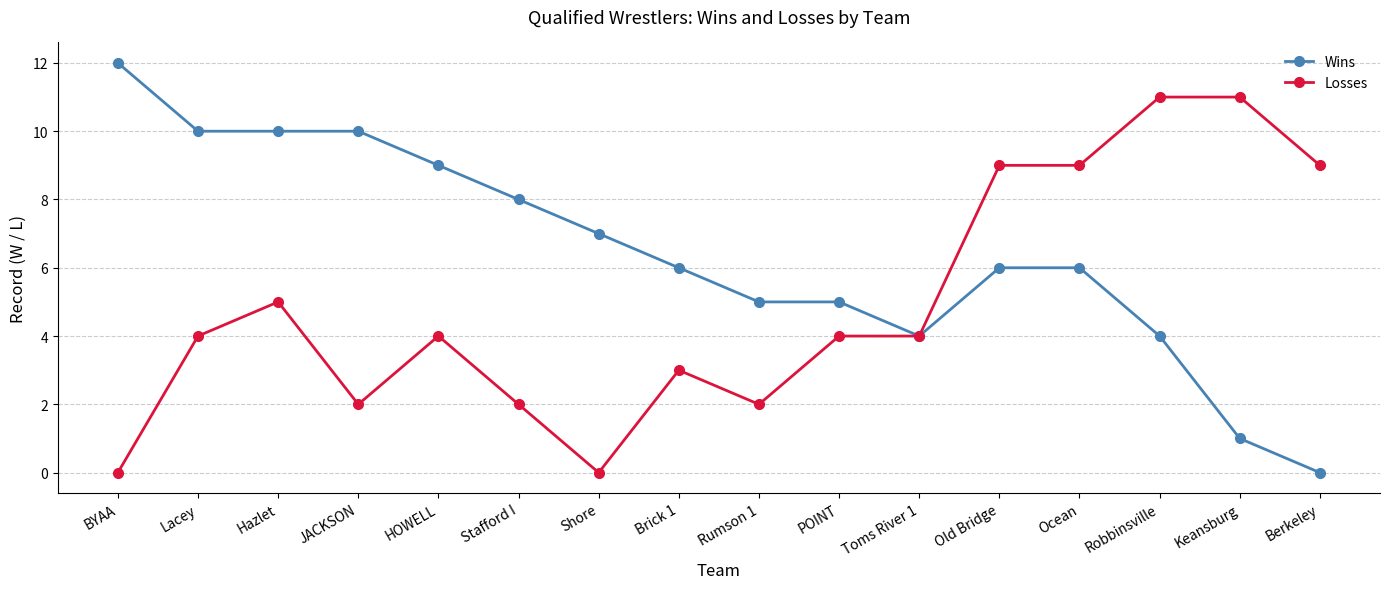

What is the maximum value for Losses?

11